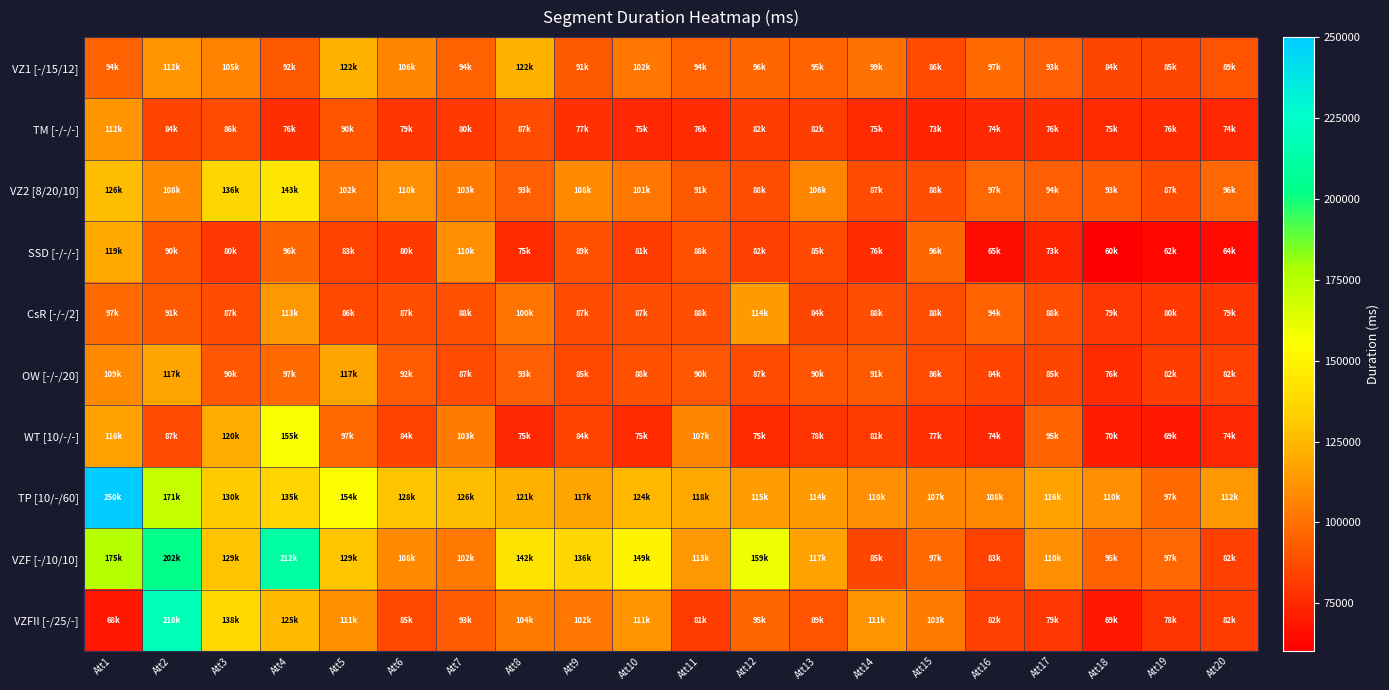

Between Att2 and Att18, which series saw the biggest shift?

VZFII [-/25/-]